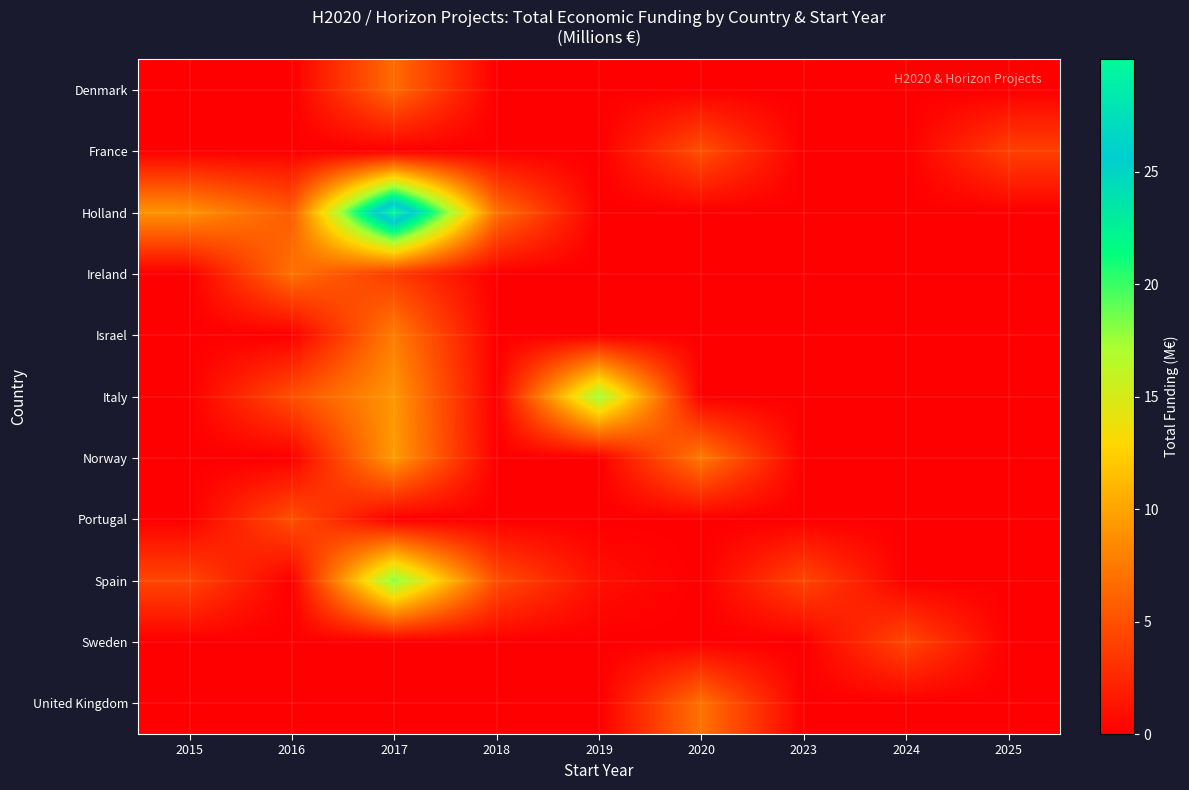

What is the total value across all series at 2019?

18.5